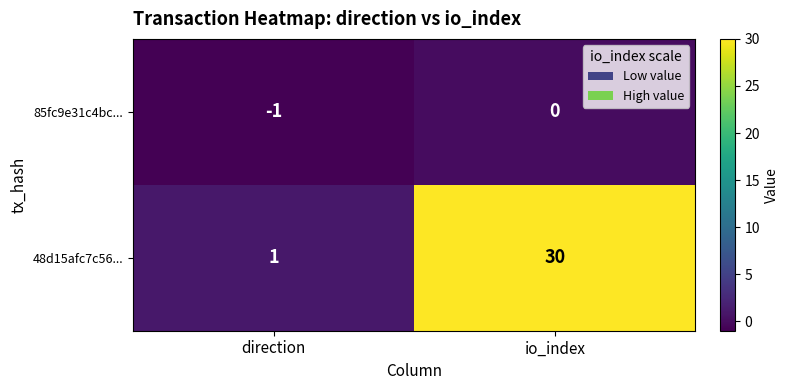

Which series has the widest spread of values?

48d15afc7c56...